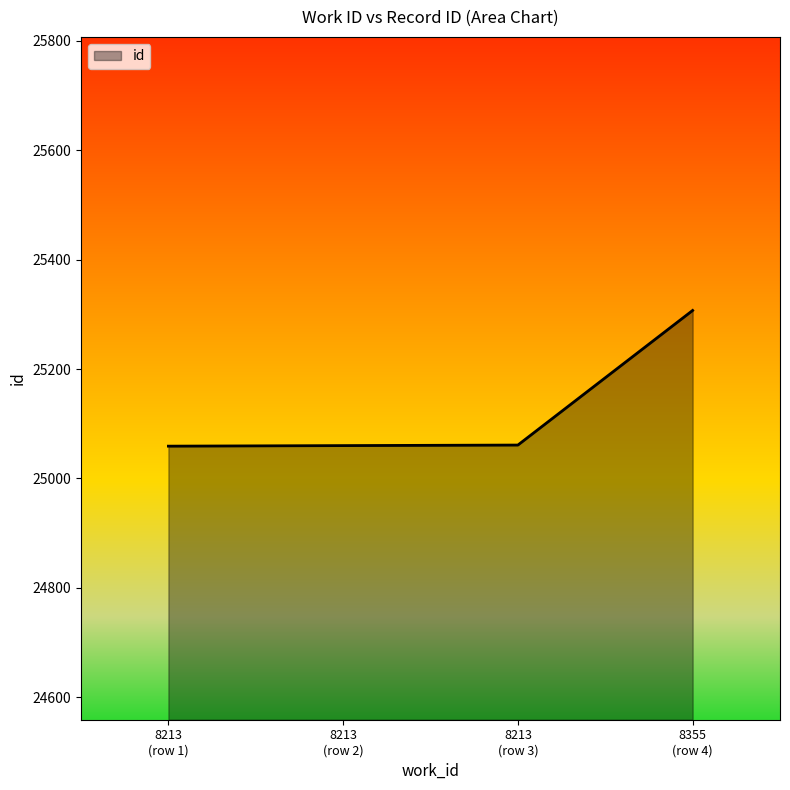

What is the ratio of the value at 8213
(row 1) to the value at 8213
(row 3)?

1.0